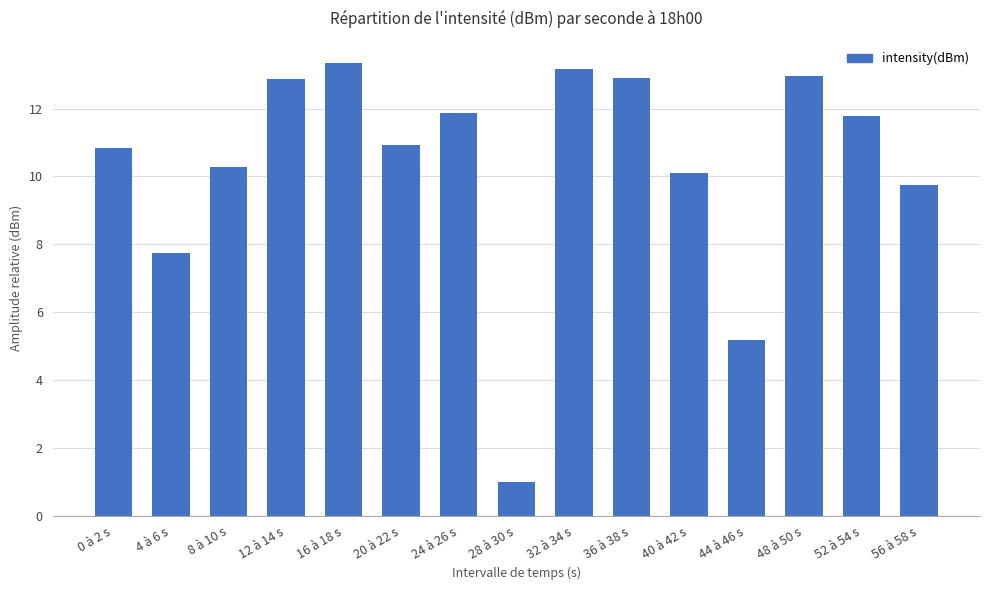

Which label corresponds to the smallest value in the chart?

28 à 30 s